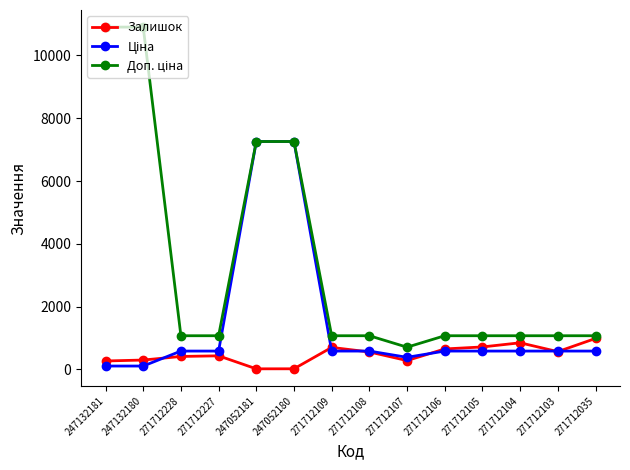

What is the label of the 3rd point from the right?

271712104